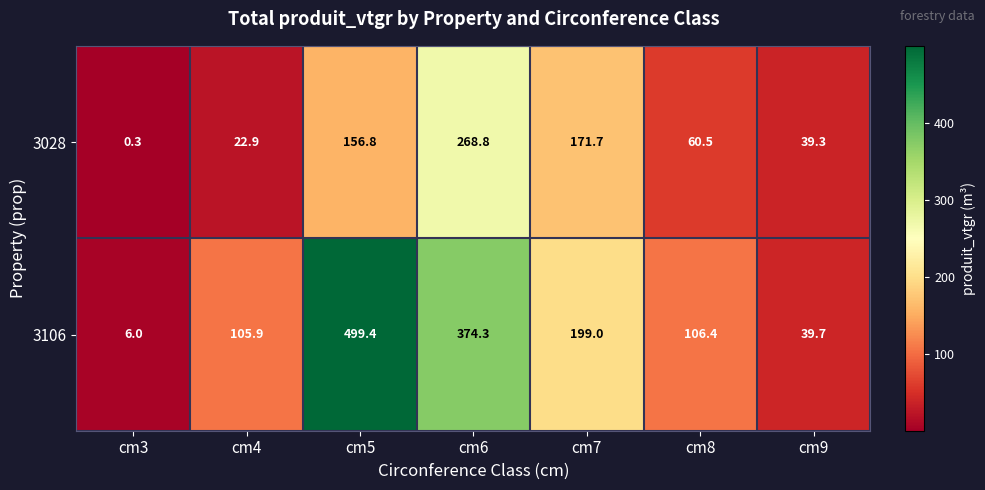

Reading left to right, extract all data points from this chart.

3028: cm3=0.3	cm4=22.9	cm5=156.8	cm6=268.8	cm7=171.7	cm8=60.5	cm9=39.3
3106: cm3=6.0	cm4=105.9	cm5=499.4	cm6=374.3	cm7=199.0	cm8=106.4	cm9=39.7